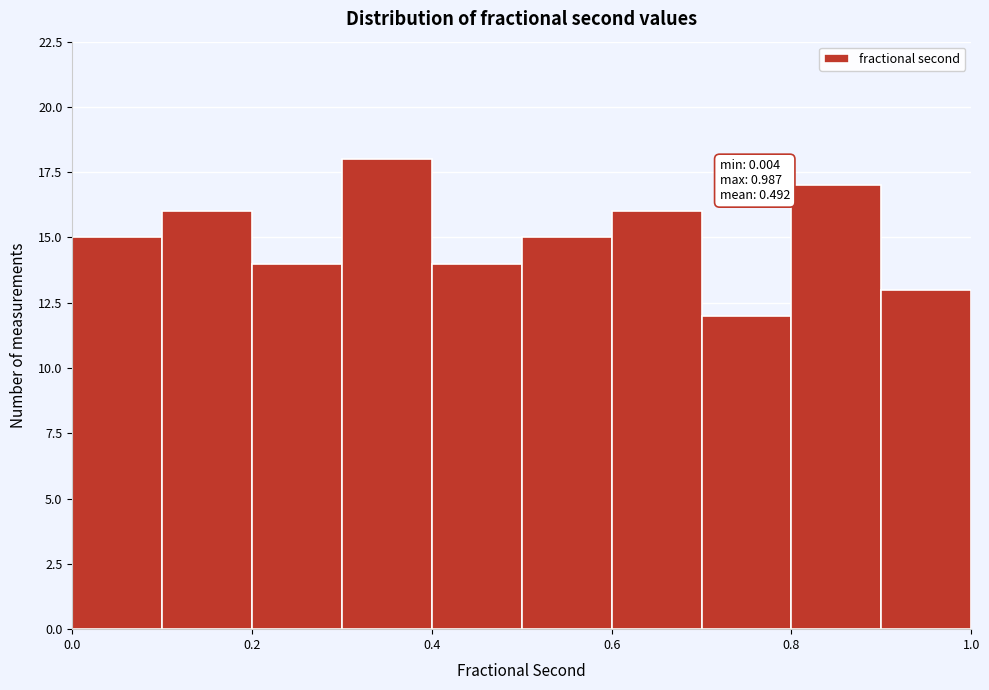

Over which range of the x-axis is the bar tallest?

0.3 to 0.4